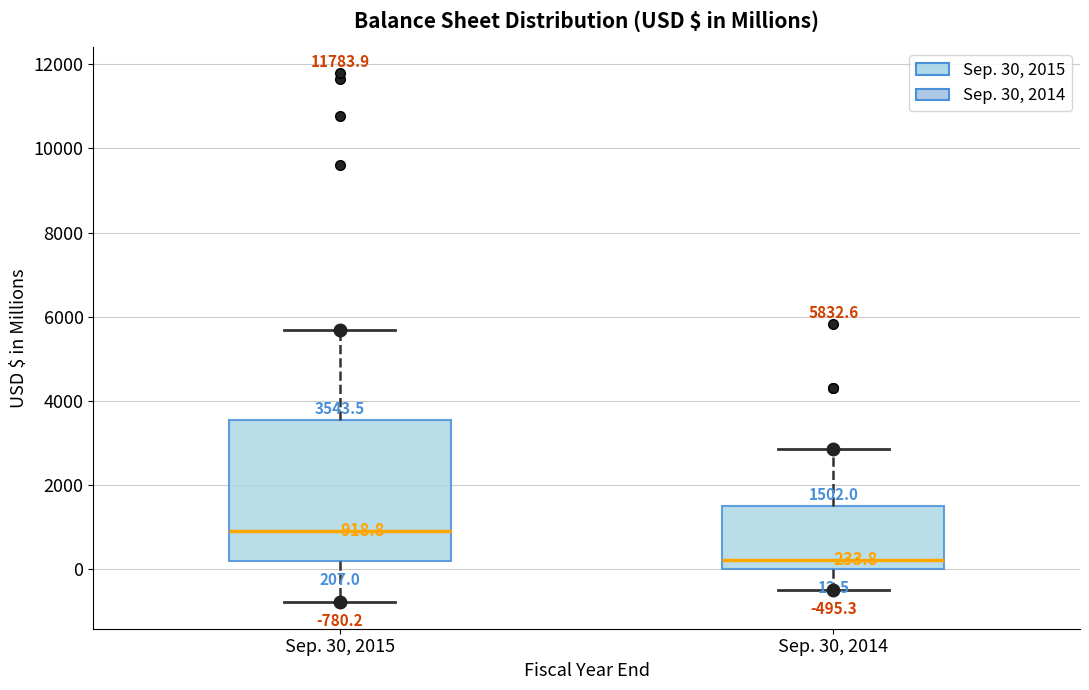

Which box is the tallest, from its lower edge to its upper edge?

Sep. 30, 2015